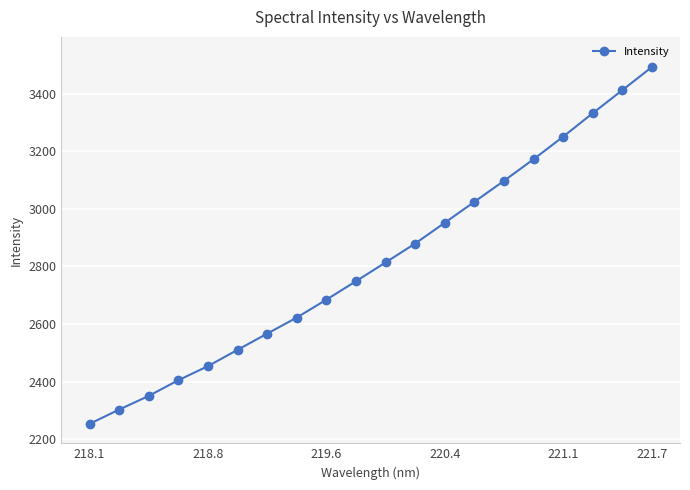

Reading right to left, what are all the values shown in this chart?

3493.3	3412.8	3332.8	3251.2	3172.8	3097.7	3024.9	2952.1	2879.8	2814.1	2748.8	2684.7	2622.6	2566.6	2510.4	2453.6	2404.7	2350.2	2302.7	2252.9